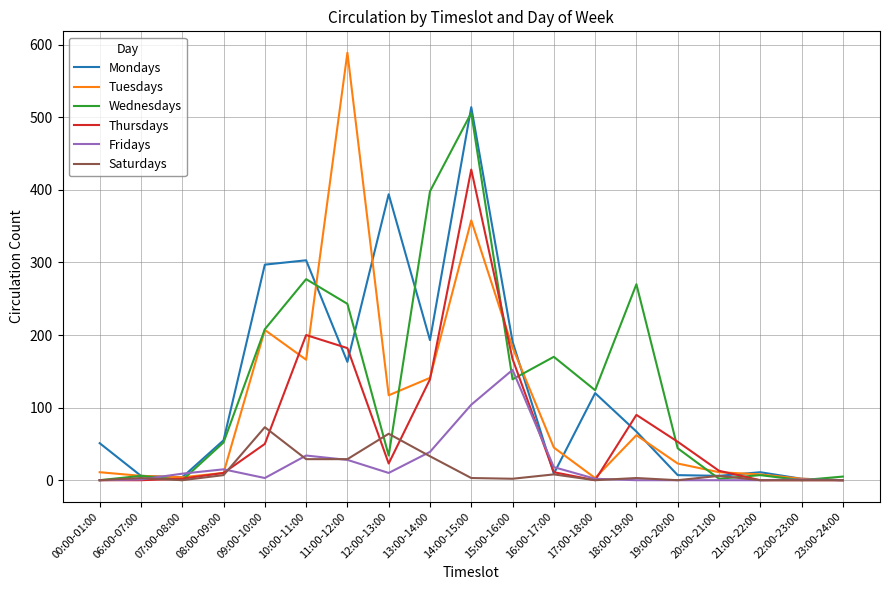

True or false: Thursdays has more than 0 interior local peaks.

True